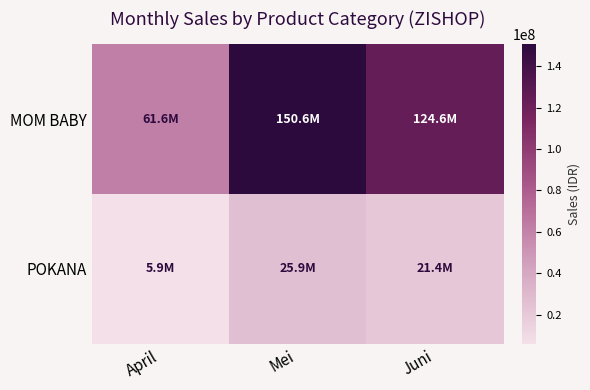

Between April and Mei, which is larger?

Mei